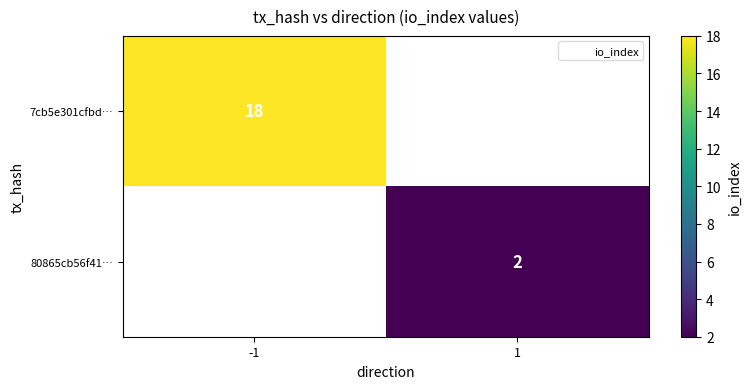

Which category has the lowest value in the 7cb5e301cfbd… series?

-1